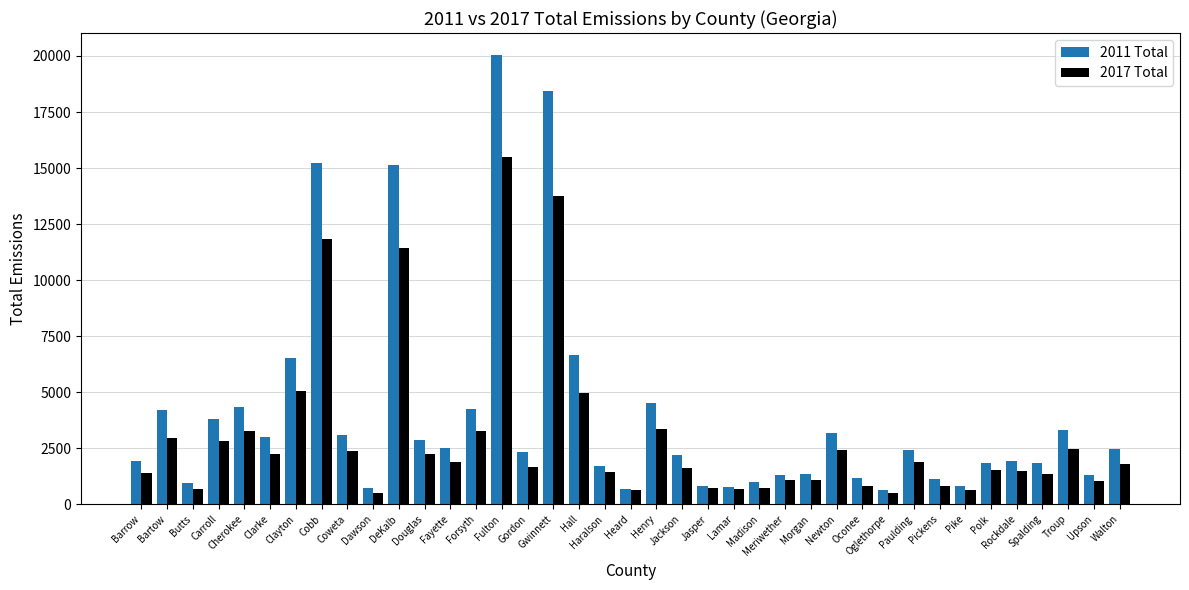

Between Gwinnett and Haralson, which series saw the biggest shift?

2011 Total